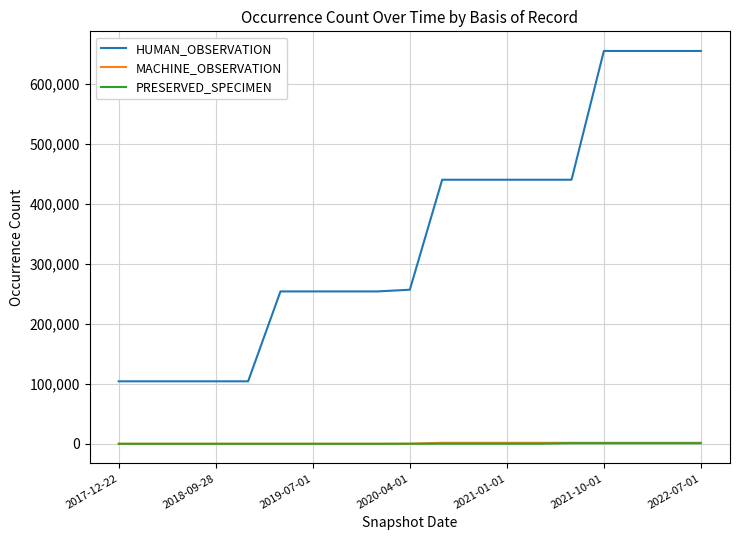

True or false: HUMAN_OBSERVATION and MACHINE_OBSERVATION intersect in this chart.

False